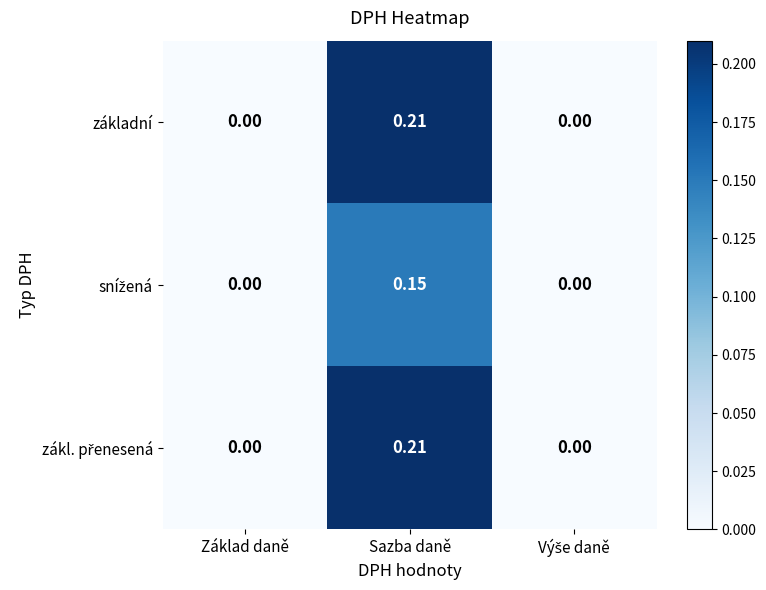

At which category does the chart reach its peak across all series?

Sazba daně